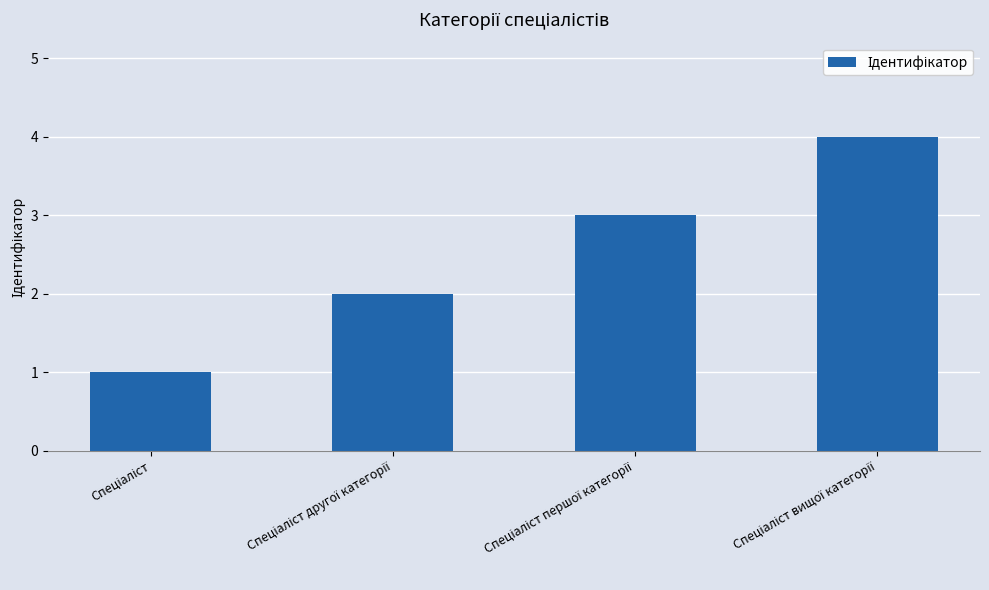

What is the difference between the maximum and minimum values?

3